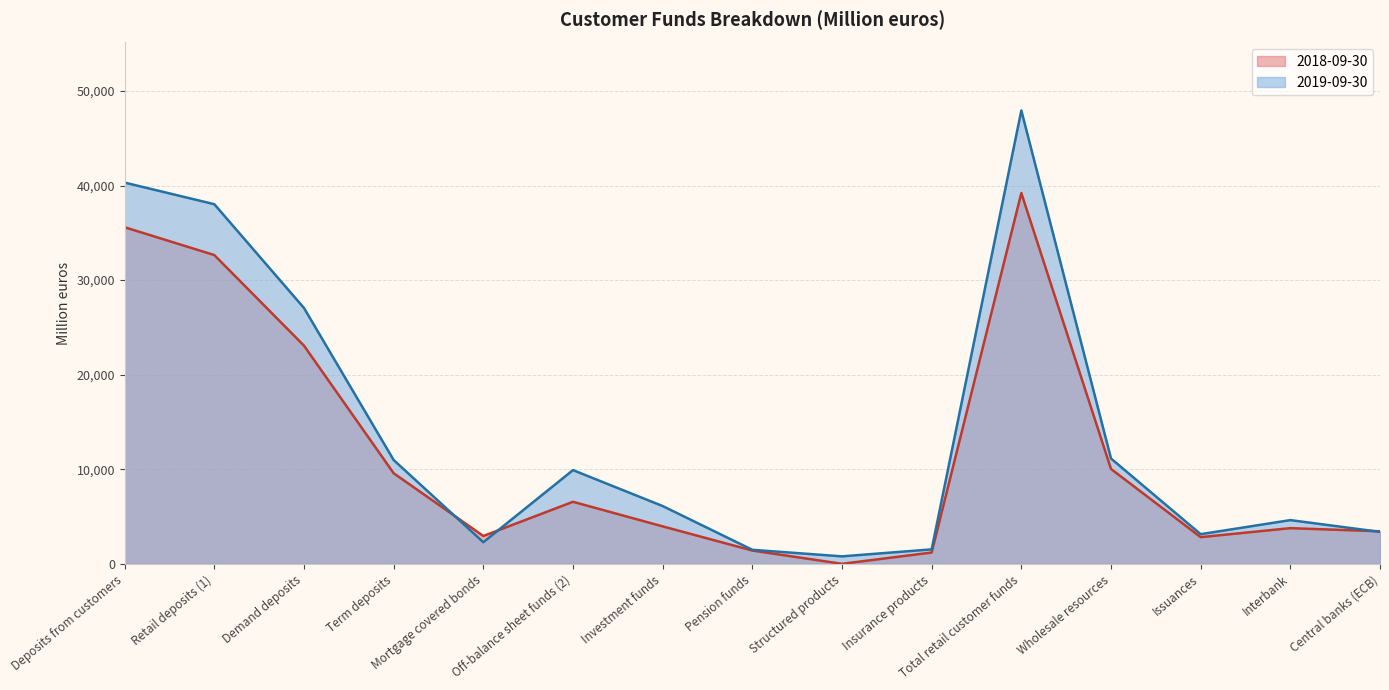

True or false: 2018-09-30 and 2019-09-30 intersect in this chart.

True